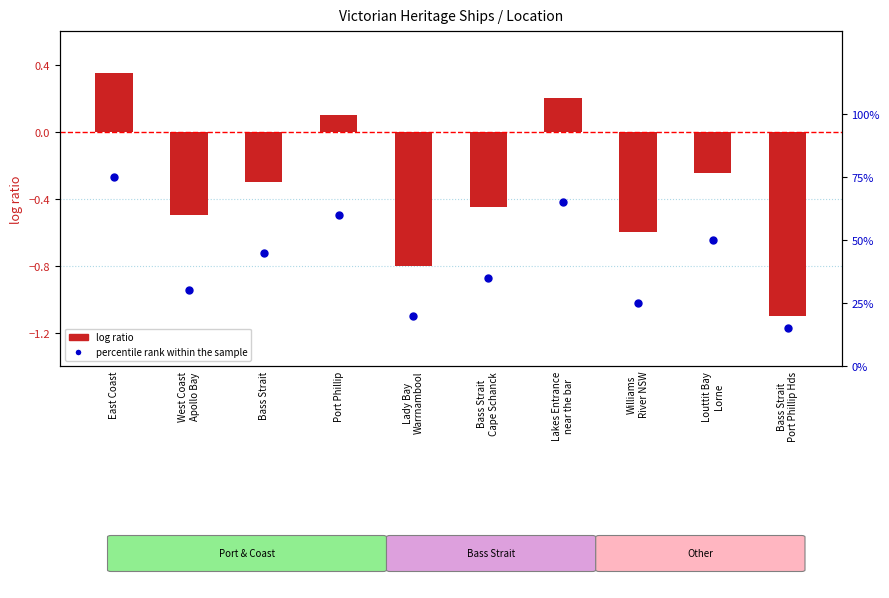

What are all the series names shown in the legend?

log ratio, percentile rank within the sample